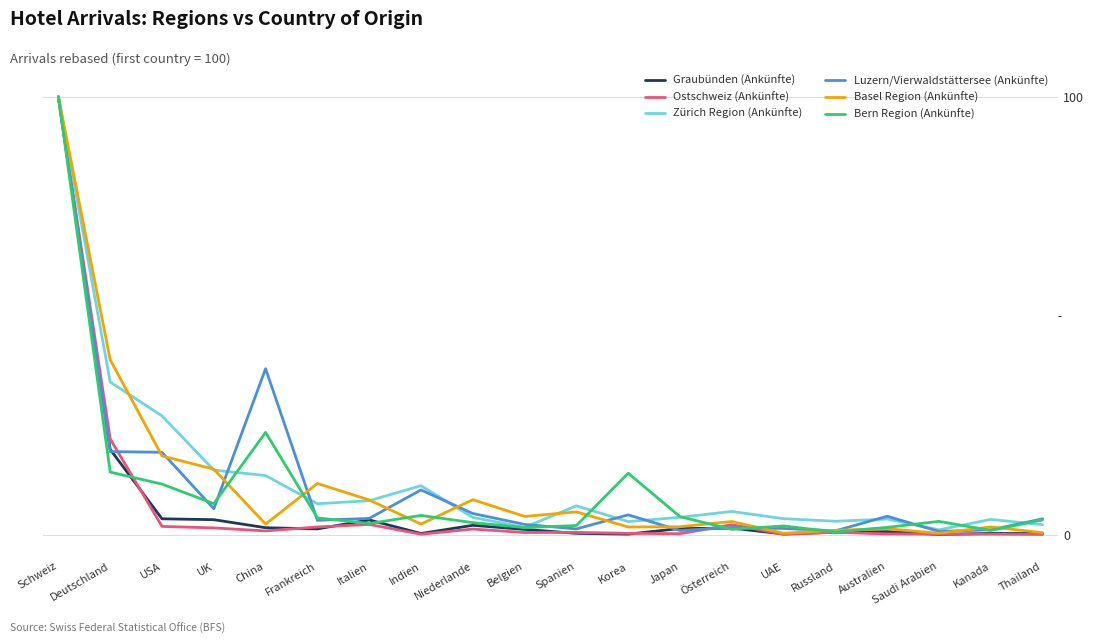

Which series changed the most between USA and Frankreich?

Zürich Region (Ankünfte)